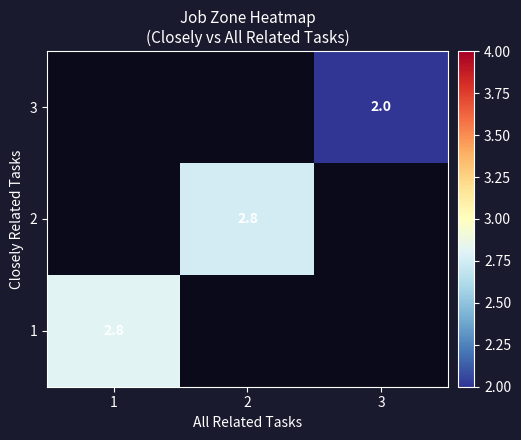

The value of 3 at 3 is 2.9. True or false?

False